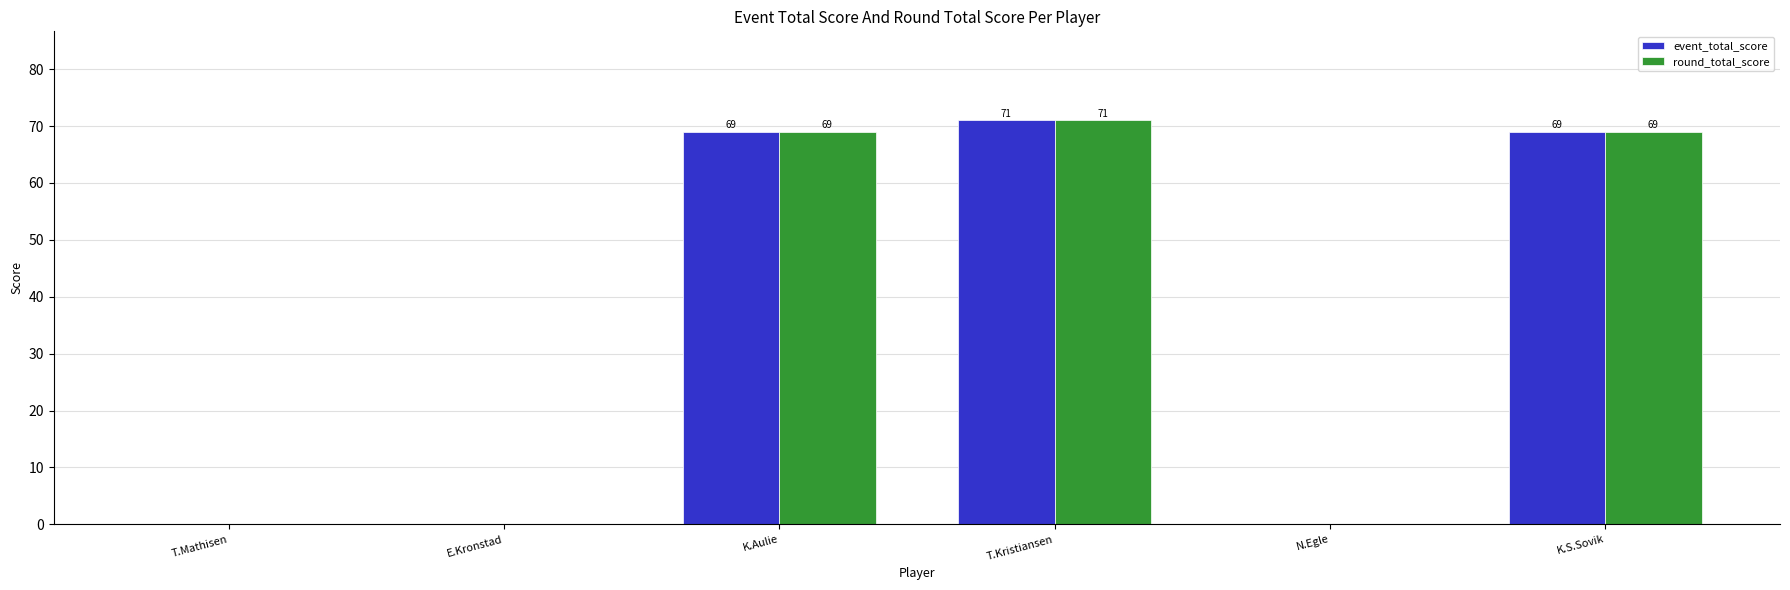

What is the total value across all series at K.Aulie?

138